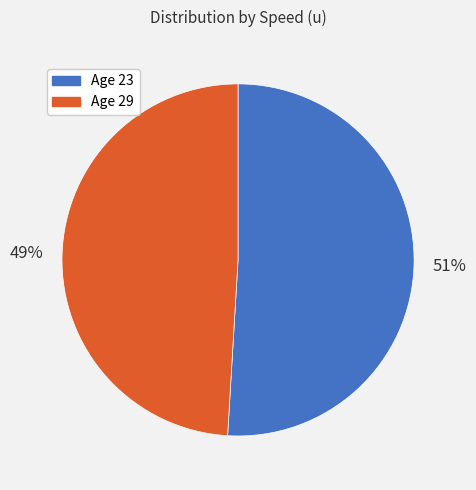

To the nearest percent, what is the combined percentage of Age 29 and Age 23?

100%